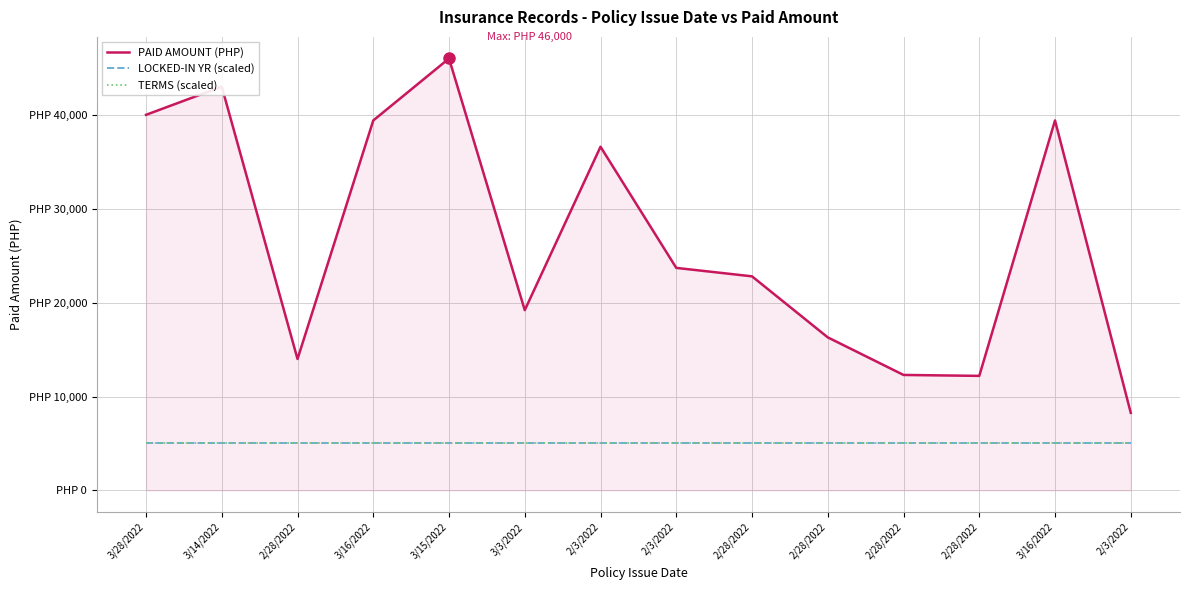

Is this an area chart (filled region under the line)?

Yes